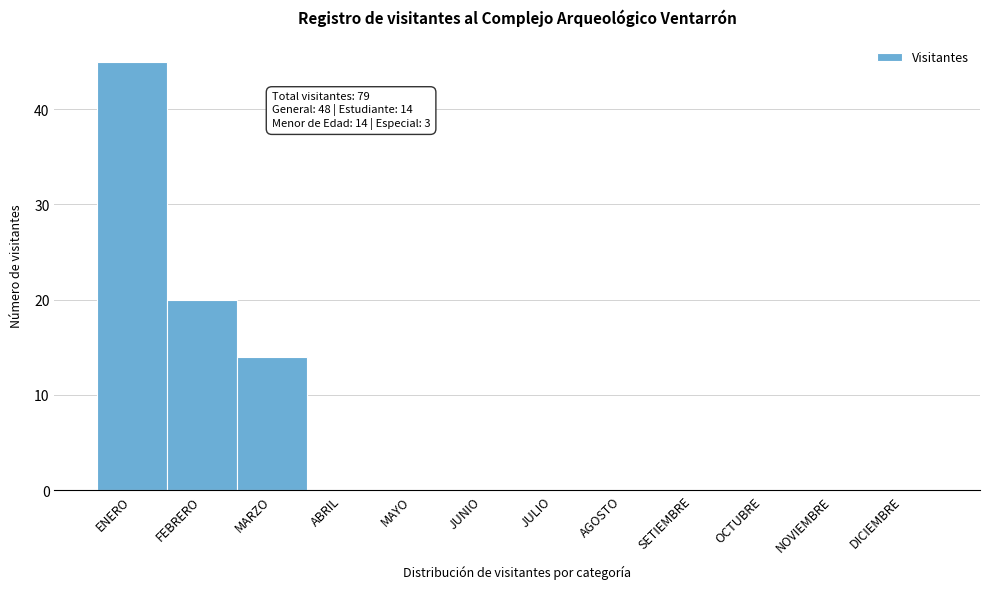

Reading left to right, extract all data points from this chart.

ENERO=45	FEBRERO=20	MARZO=14	ABRIL=0	MAYO=0	JUNIO=0	JULIO=0	AGOSTO=0	SETIEMBRE=0	OCTUBRE=0	NOVIEMBRE=0	DICIEMBRE=0